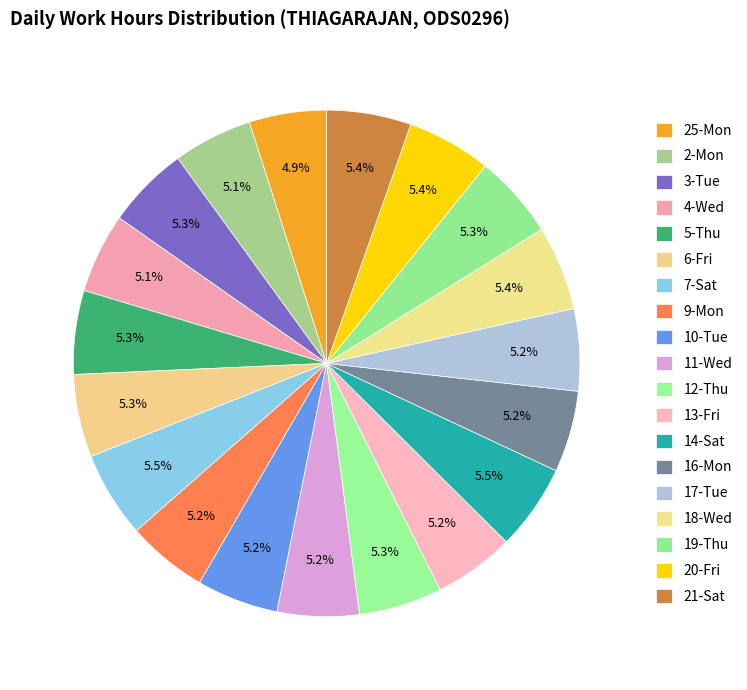

How many slices are in this pie chart?

19